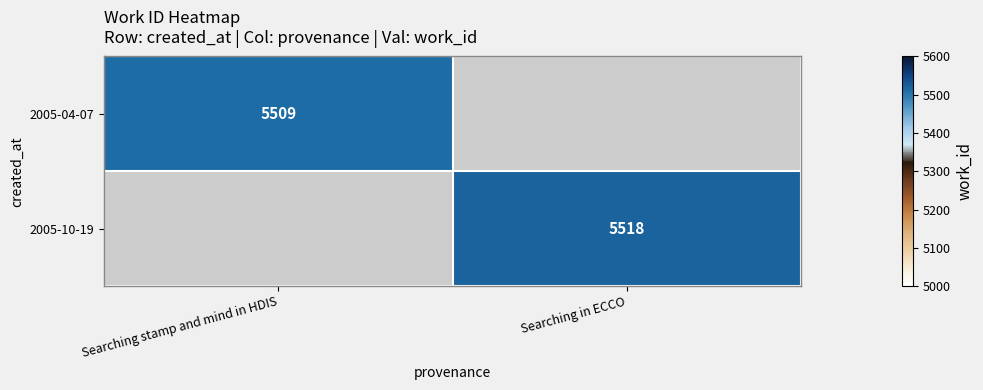

Is it true that 2005-10-19 equals 5518 at Searching in ECCO?

True